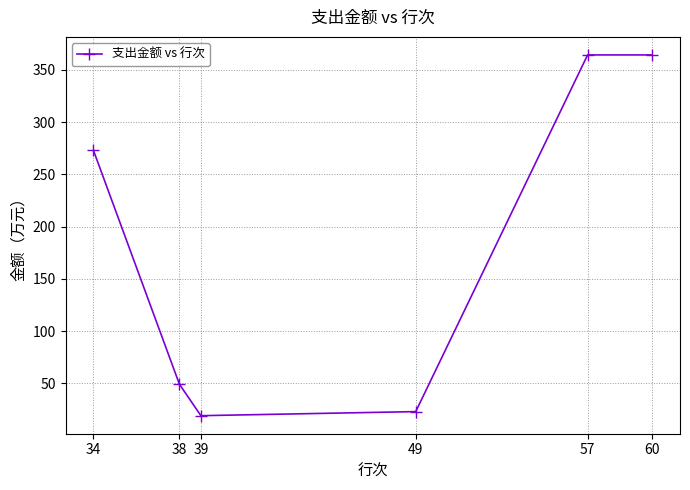

The chart shows a value of 364.4 at 57. True or false?

True